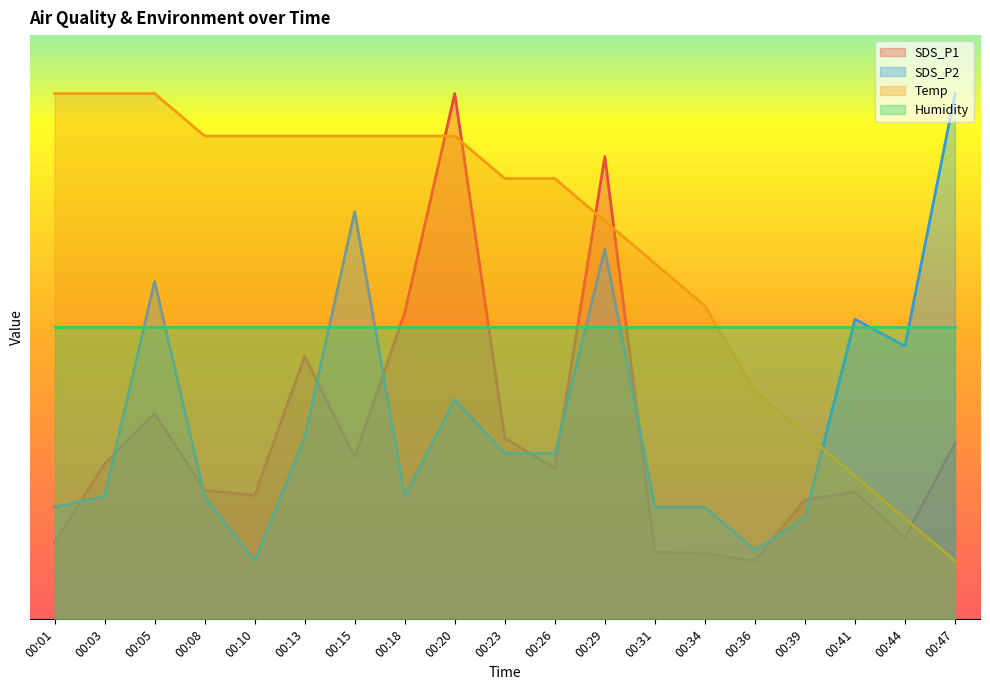

Rank the categories by SDS_P1 value from lowest to highest.

00:36, 00:34, 00:31, 00:01, 00:44, 00:39, 00:10, 00:41, 00:08, 00:26, 00:03, 00:15, 00:47, 00:23, 00:05, 00:13, 00:18, 00:29, 00:20